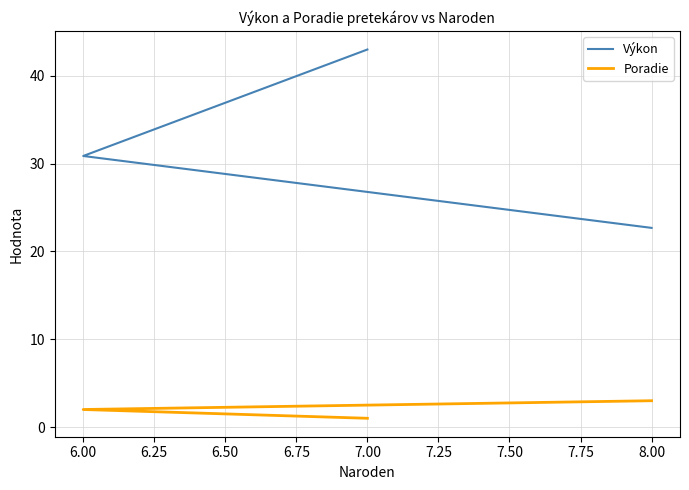

How many Poradie values are between 1 and 3?

3